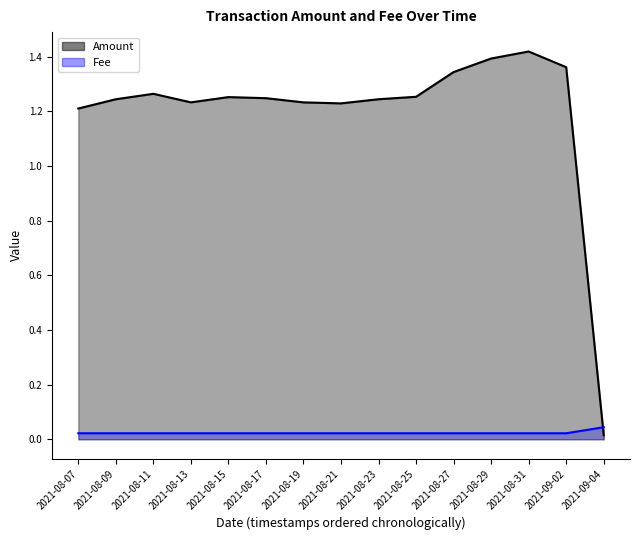

How many data points in Amount are less than 1?

1